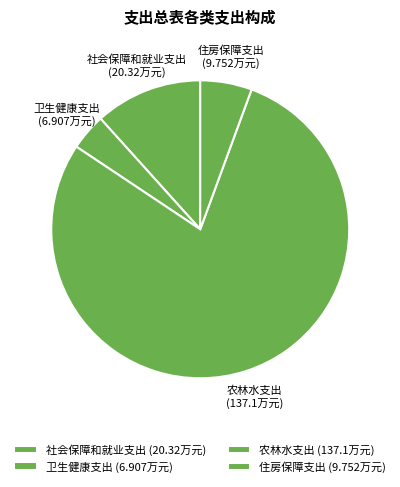

Is the sum of 社会保障和就业支出 and 住房保障支出 greater than half?

No